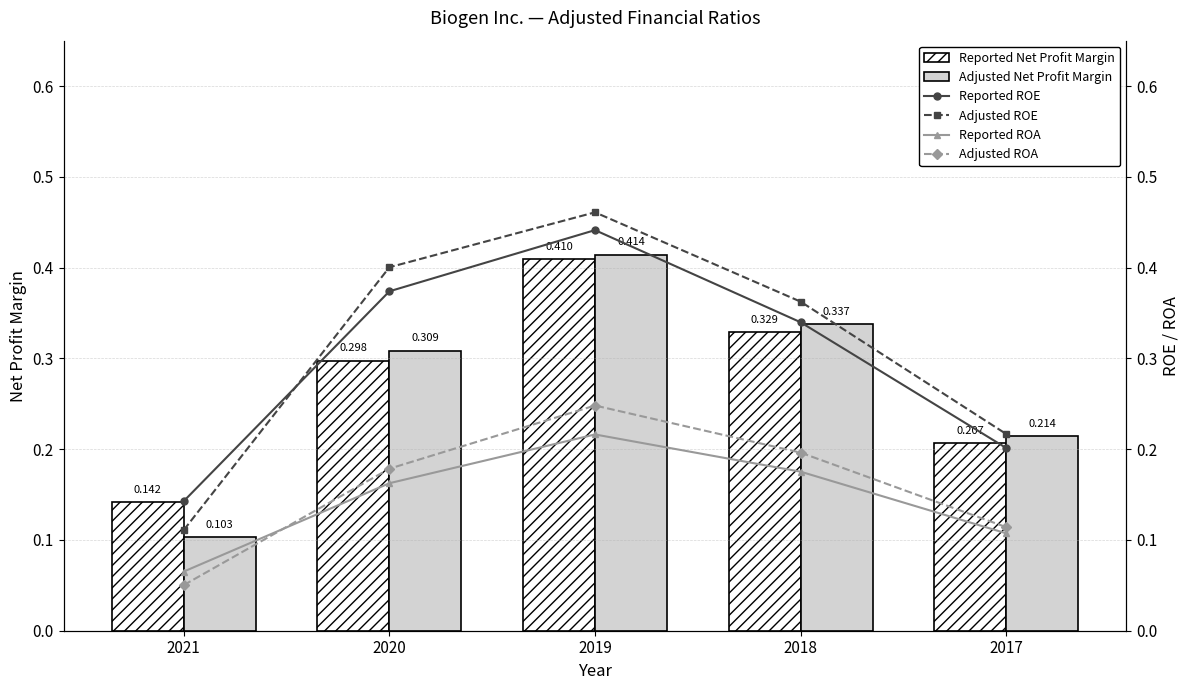

At how many categories does at least one series exceed 0?

5